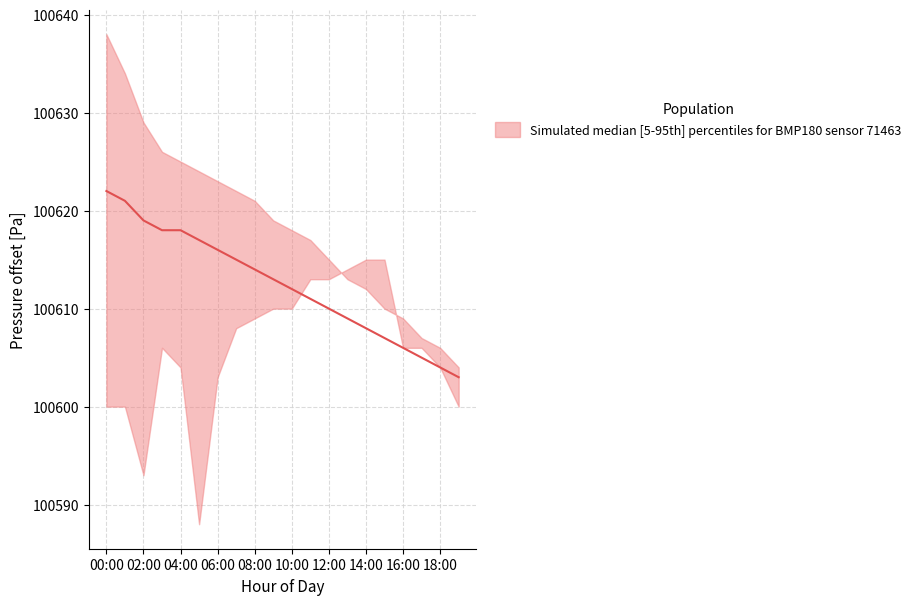

The chart shows a value of 48 at 10. True or false?

False